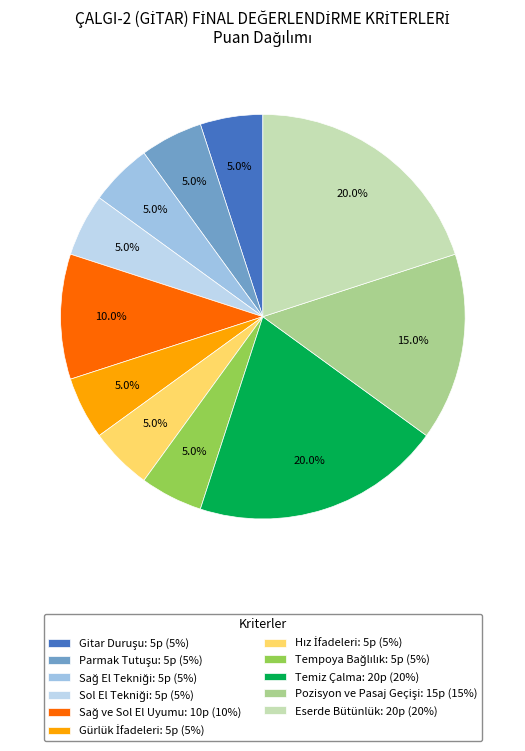

What percentage is NOT represented by Gürlük İfadeleri?

95.0%